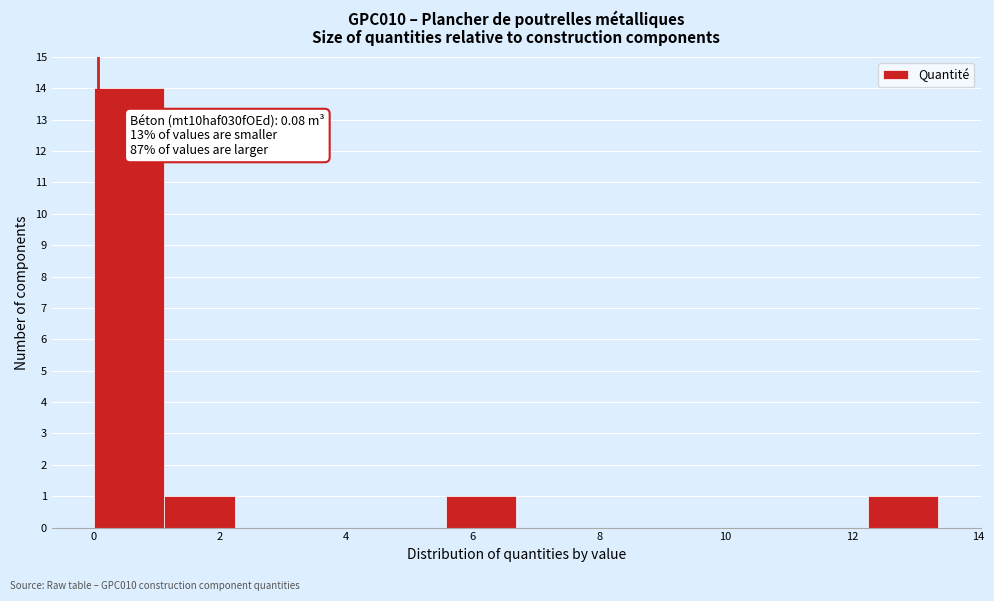

Which range on the x-axis has the tallest bar?

0.0 to 1.2